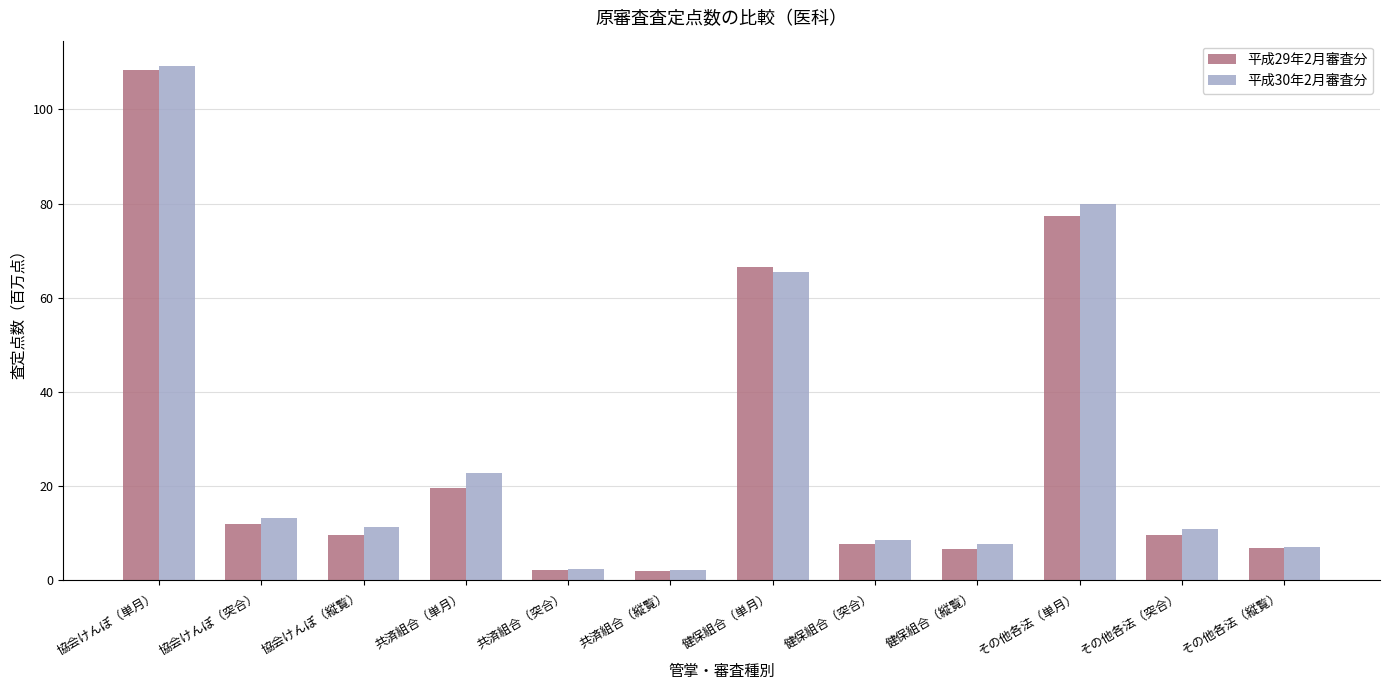

The value of 平成30年2月審査分 at 共済組合（単月） is 22.7. True or false?

True